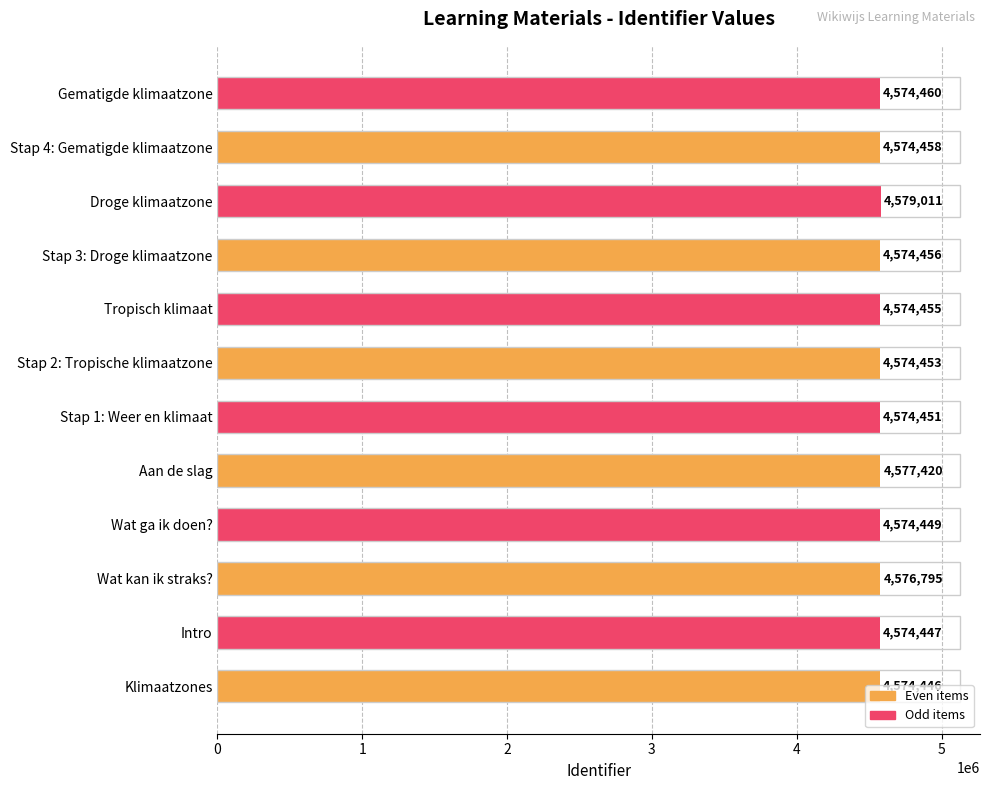

Are the bars grouped side by side (vs. stacked)?

No